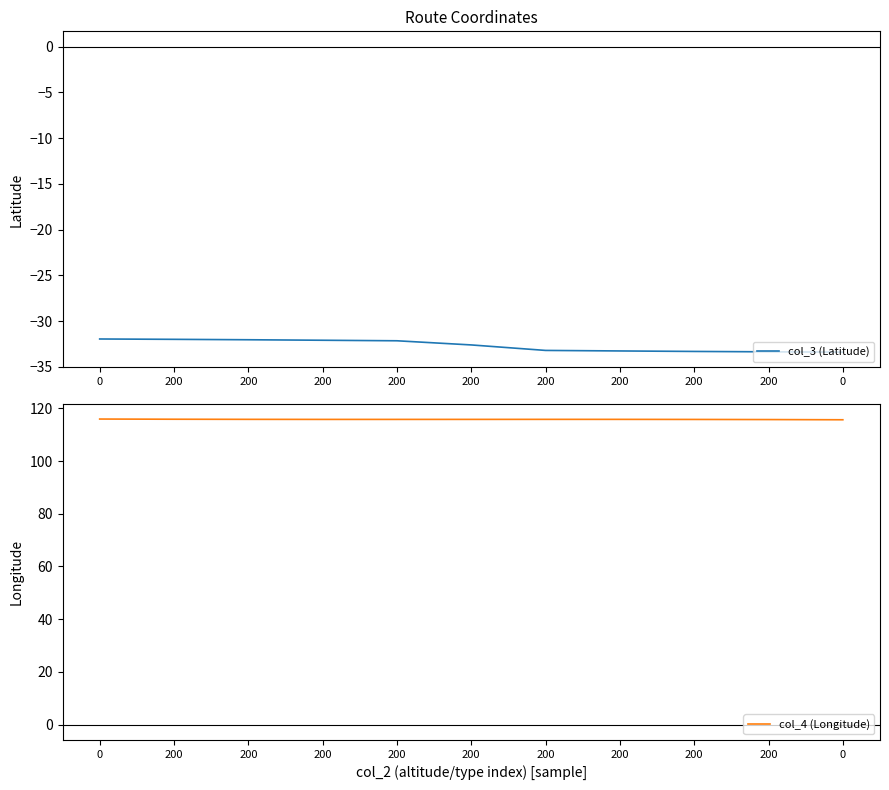

Rank the series by their average value, from lowest to highest.

col_3 (Latitude), col_4 (Longitude)